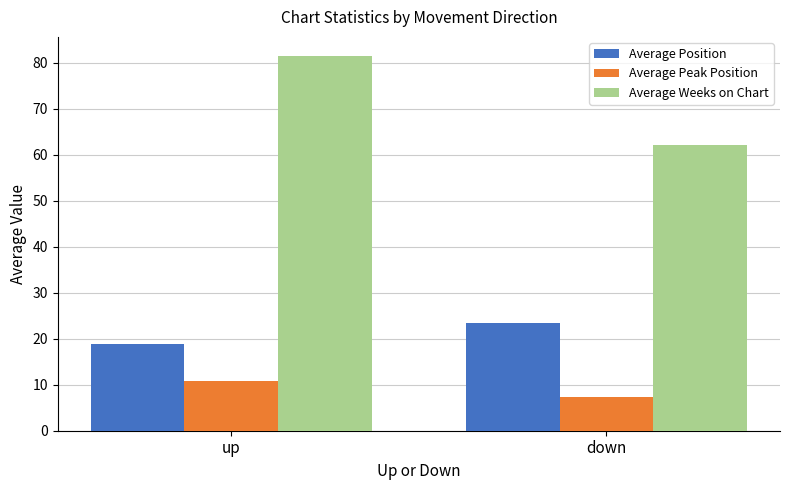

How many values in the Average Weeks on Chart series exceed 81?

1